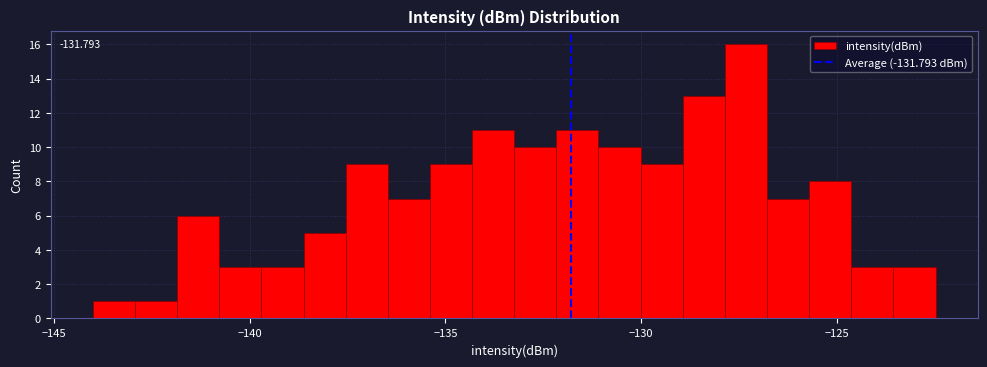

Around what value on the x-axis is the tallest bar? Give the approximate position of its centre, as read against the axis.

-127.5